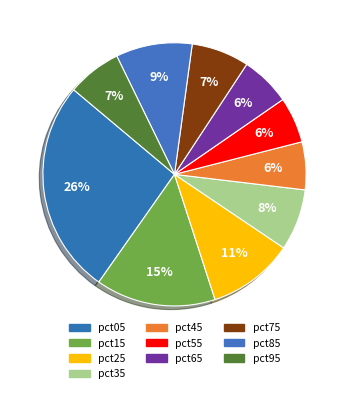

Combined, do pct95 and pct55 account for over 50%?

No